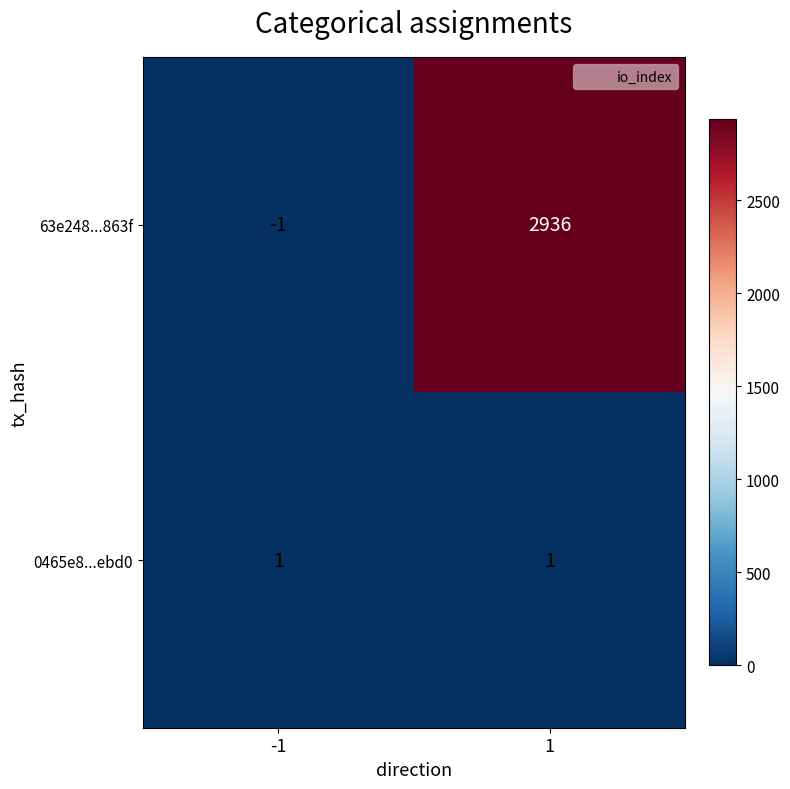

True or false: 0465e8...ebd0 has a value of 1 at -1.

True